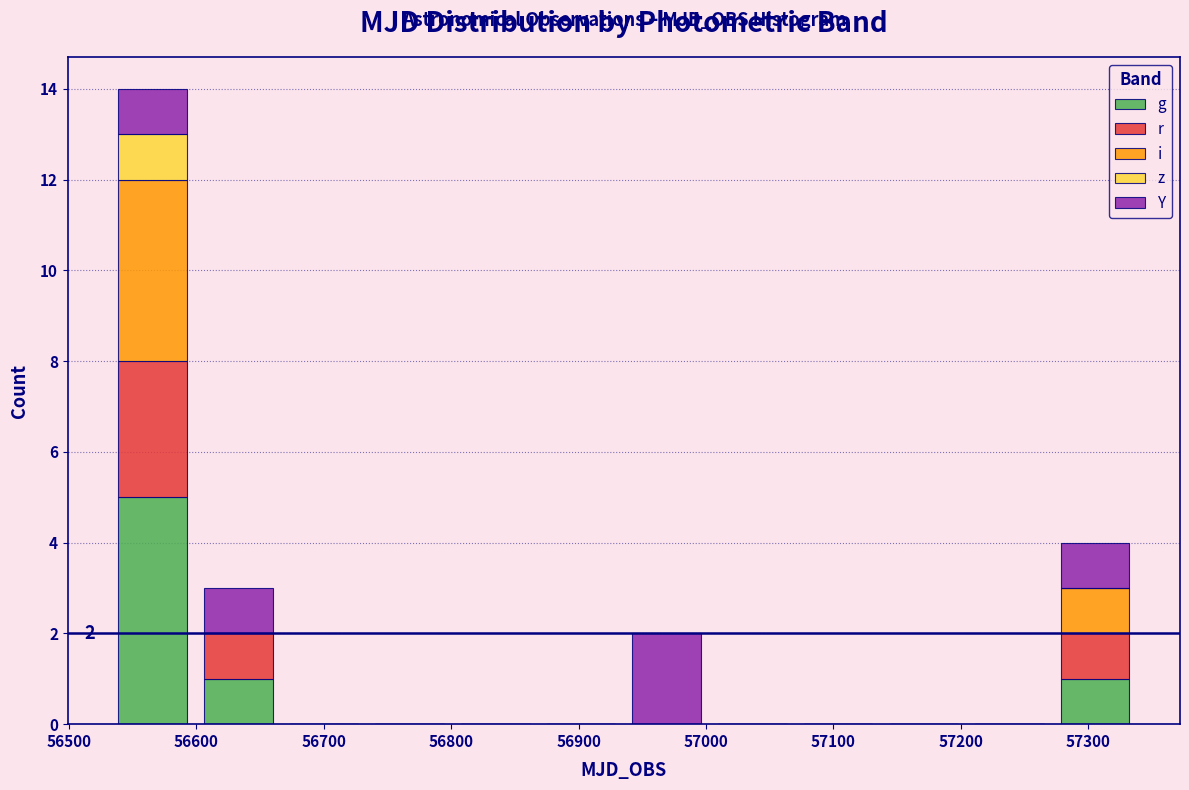

Which range on the x-axis has the tallest stacked bar (by total height)?

56530 to 56600